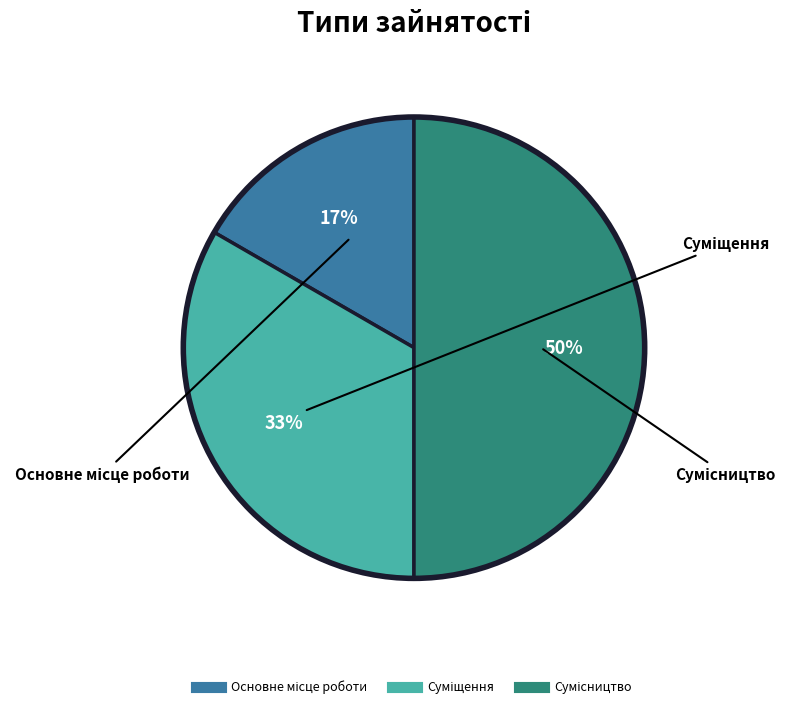

To the nearest percent, what is the difference between the largest and smallest slice percentages?

33%